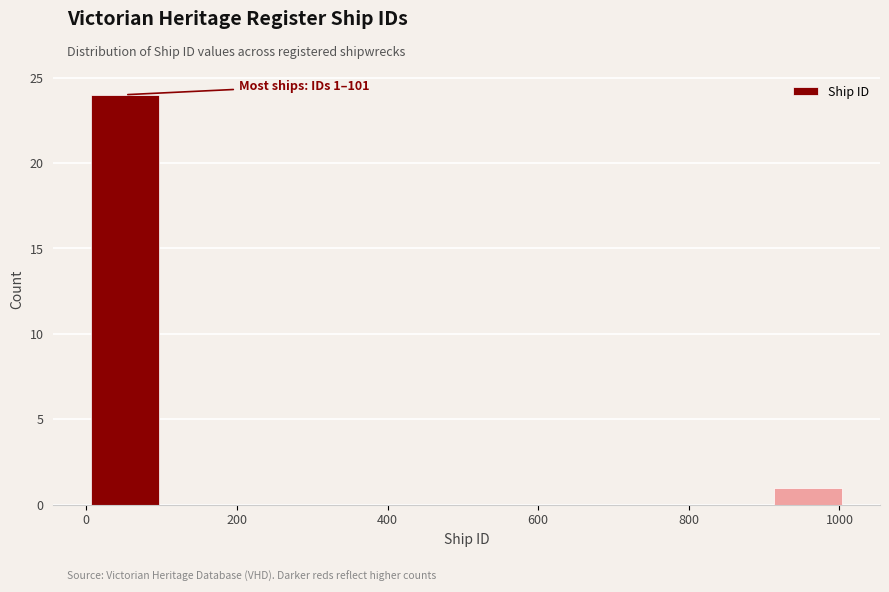

Over which range of the x-axis is the bar tallest?

0 to 100